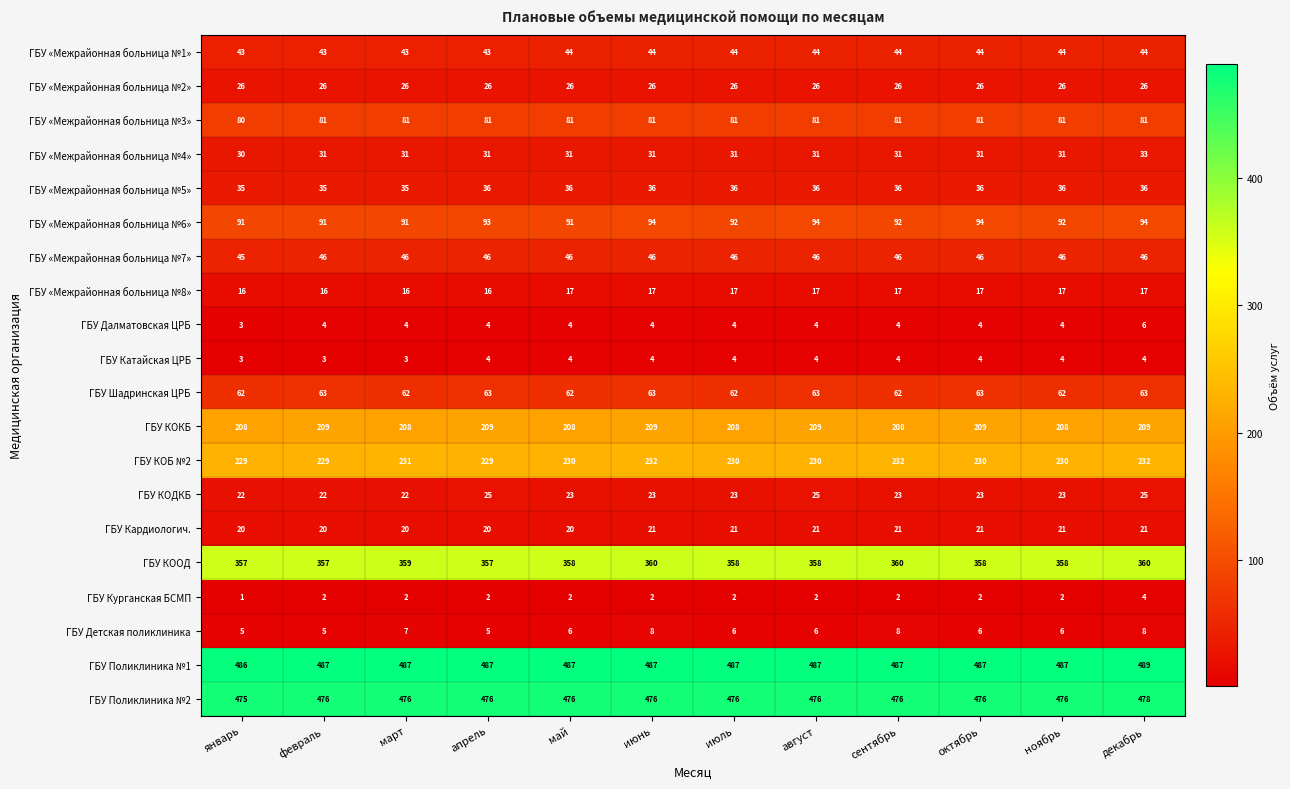

What is the difference between the maximum and minimum values in the ГБУ «Межрайонная больница №6» series?

3